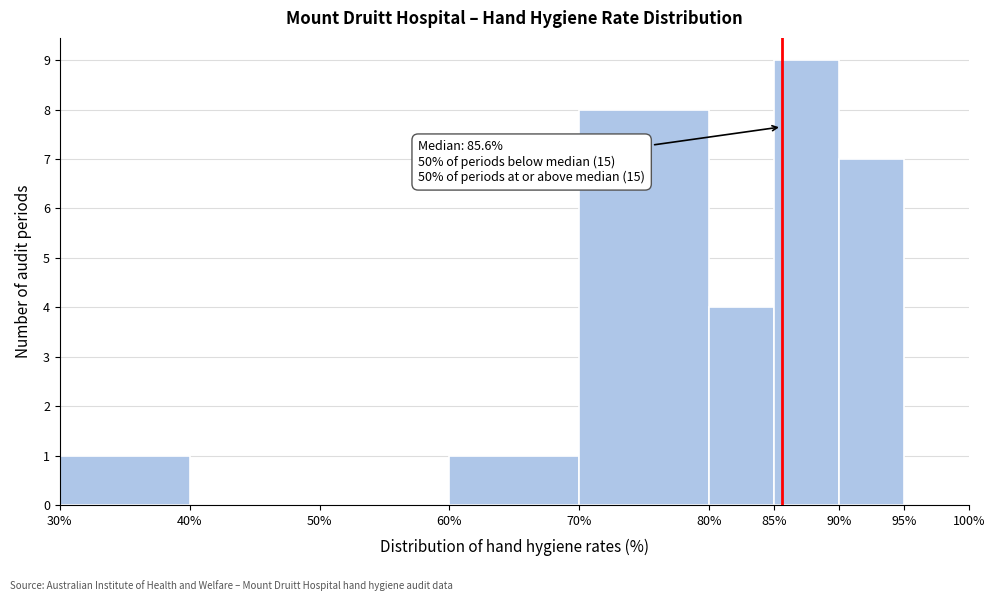

Which range on the x-axis has the tallest bar?

85% to 90%